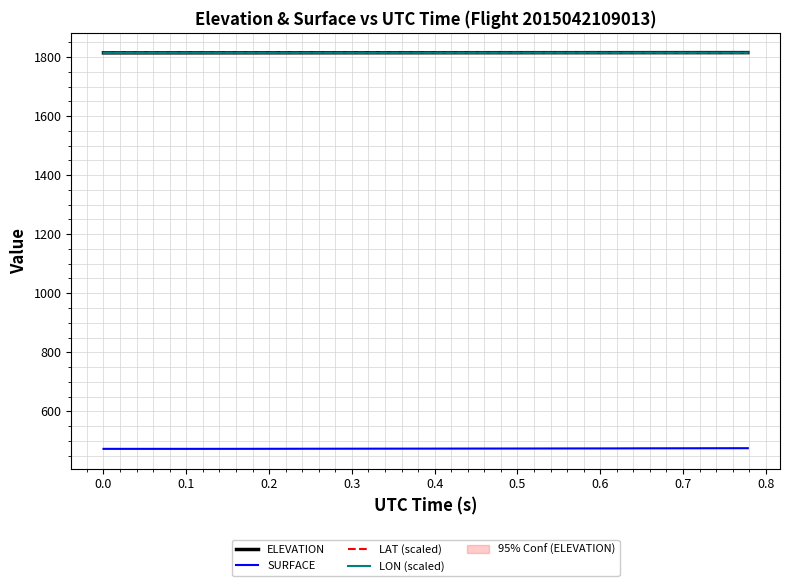

What is the lowest value of the SURFACE series?

472.7